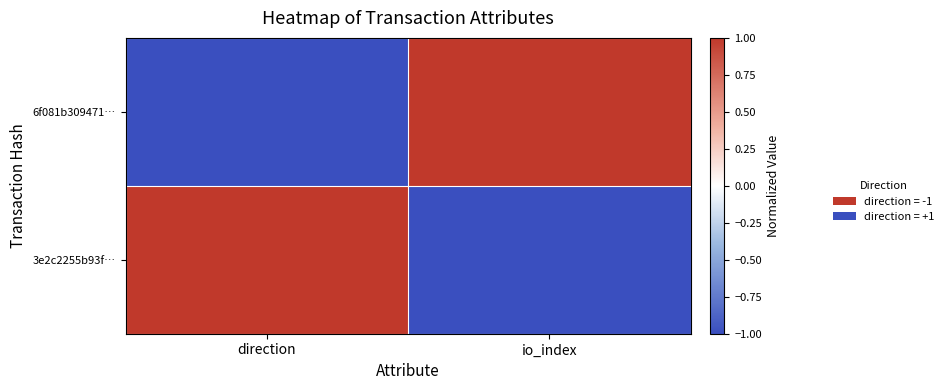

Which series has the largest total across all categories?

6f081b309471…